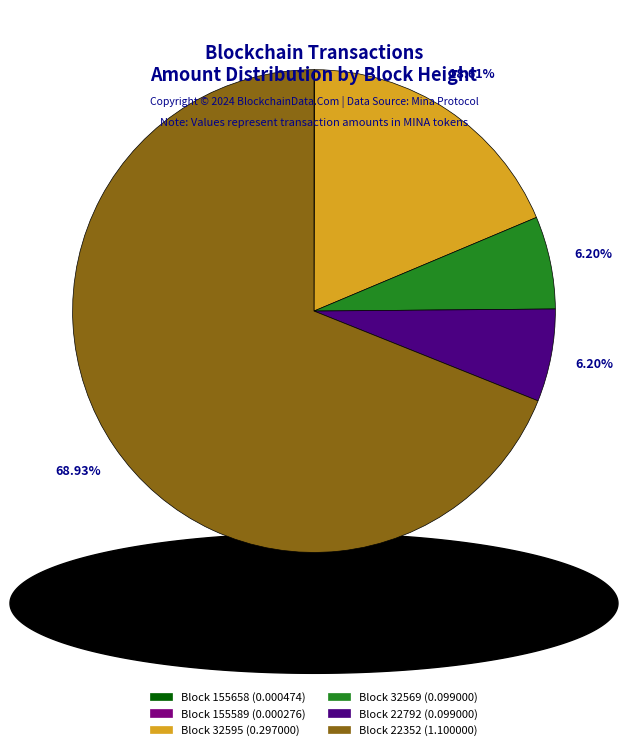

Is there a majority slice in this chart?

Yes